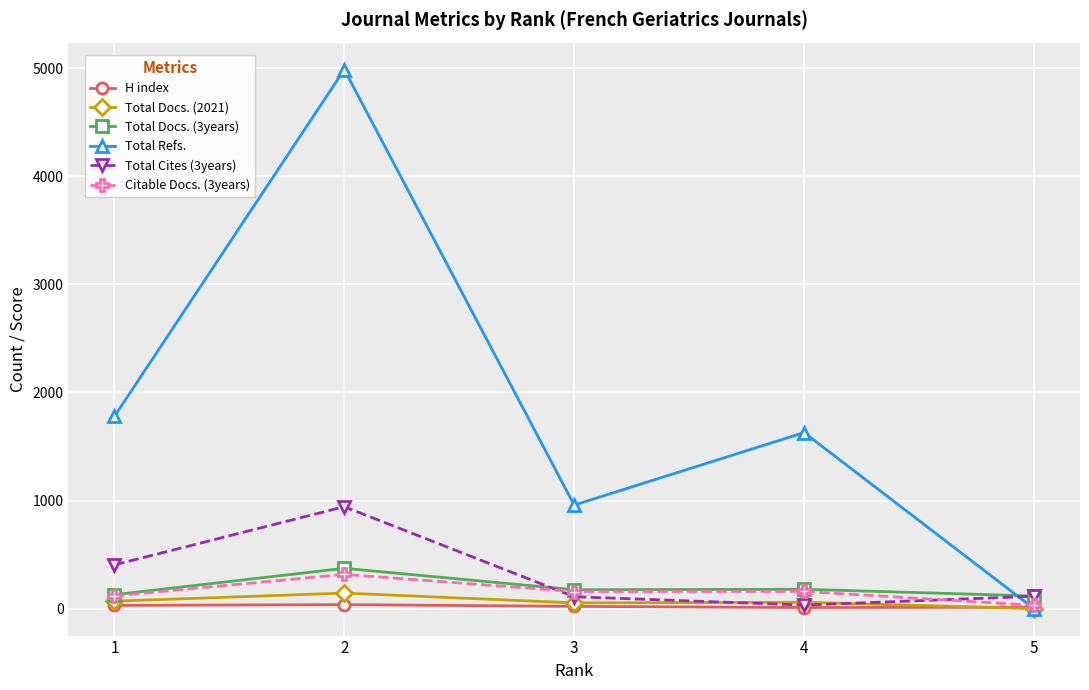

What are all the series names shown in the legend?

H index, Total Docs. (2021), Total Docs. (3years), Total Refs., Total Cites (3years), Citable Docs. (3years)